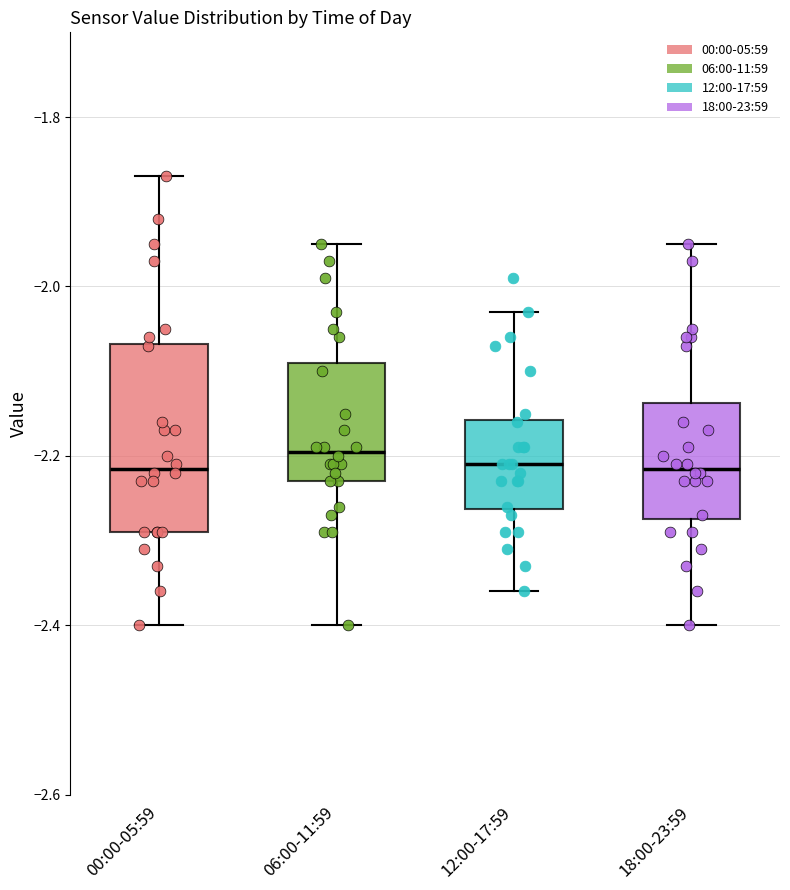

Reading left to right, read every box against the y-axis: the position of its median line, the range the box covers, and the ends of its whiskers. The values are not printed on the chart, so give them approximately, as read against the axis.

00:00-05:59: median -2.22, box -2.28 to -2.06, whiskers -2.40 to -1.86
06:00-11:59: median -2.20, box -2.22 to -2.08, whiskers -2.40 to -1.94
12:00-17:59: median -2.20, box -2.26 to -2.16, whiskers -2.36 to -2.02
18:00-23:59: median -2.22, box -2.28 to -2.14, whiskers -2.40 to -1.94